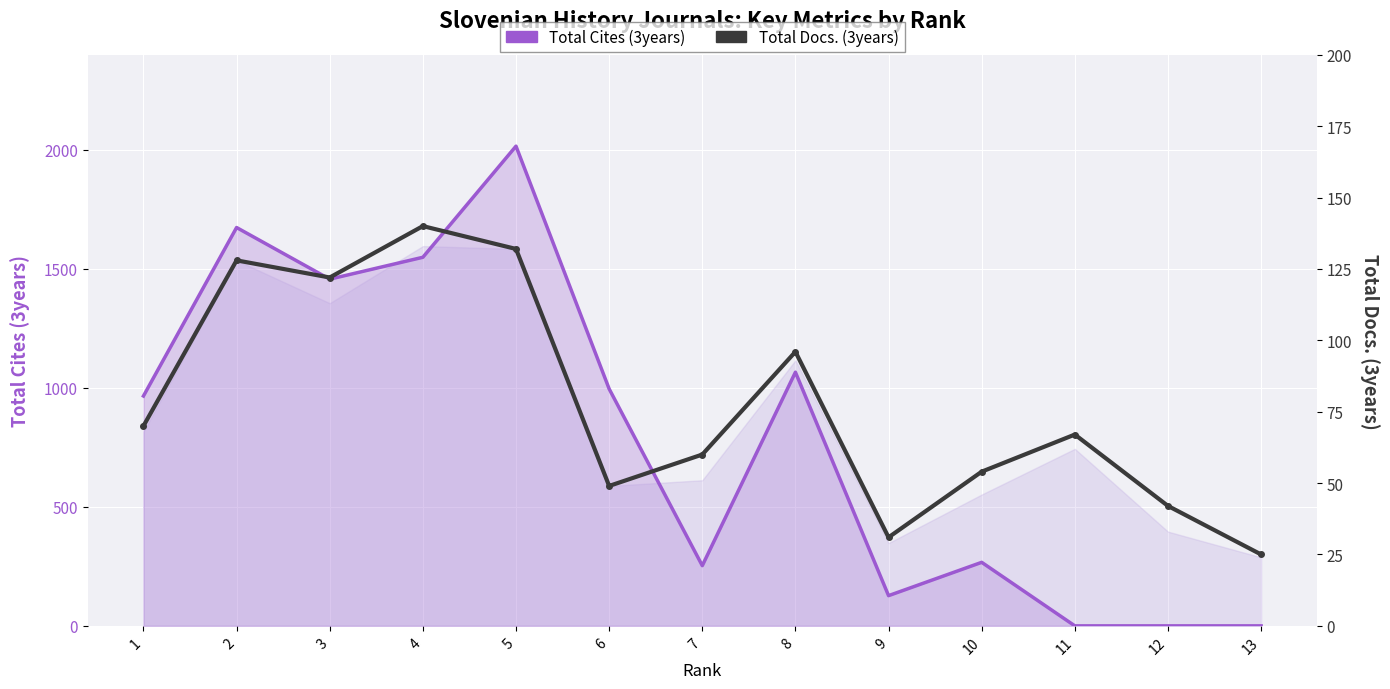

What value does the Total Cites (3years) series have at 3?

1457